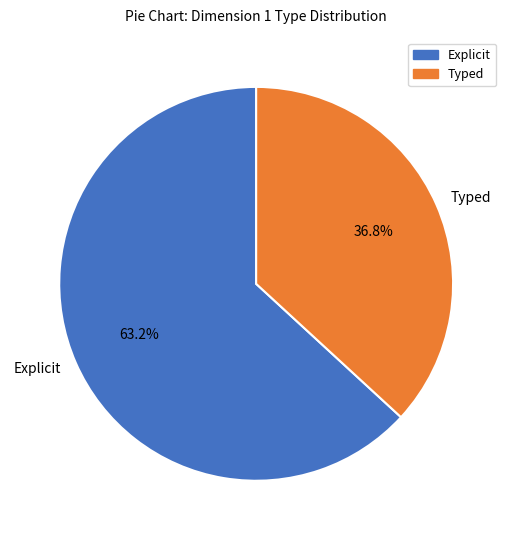

What is the largest slice in the pie chart?

Explicit